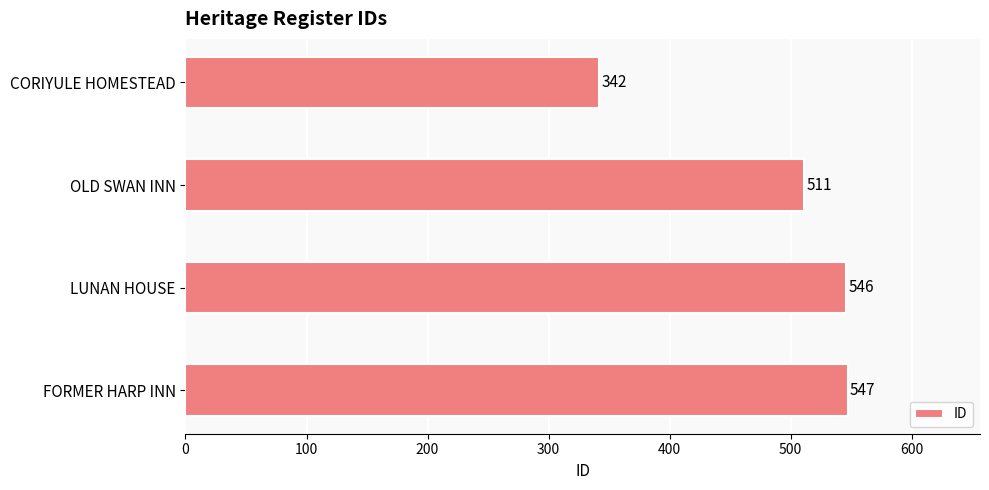

At which label is the value closest to 444?

OLD SWAN INN